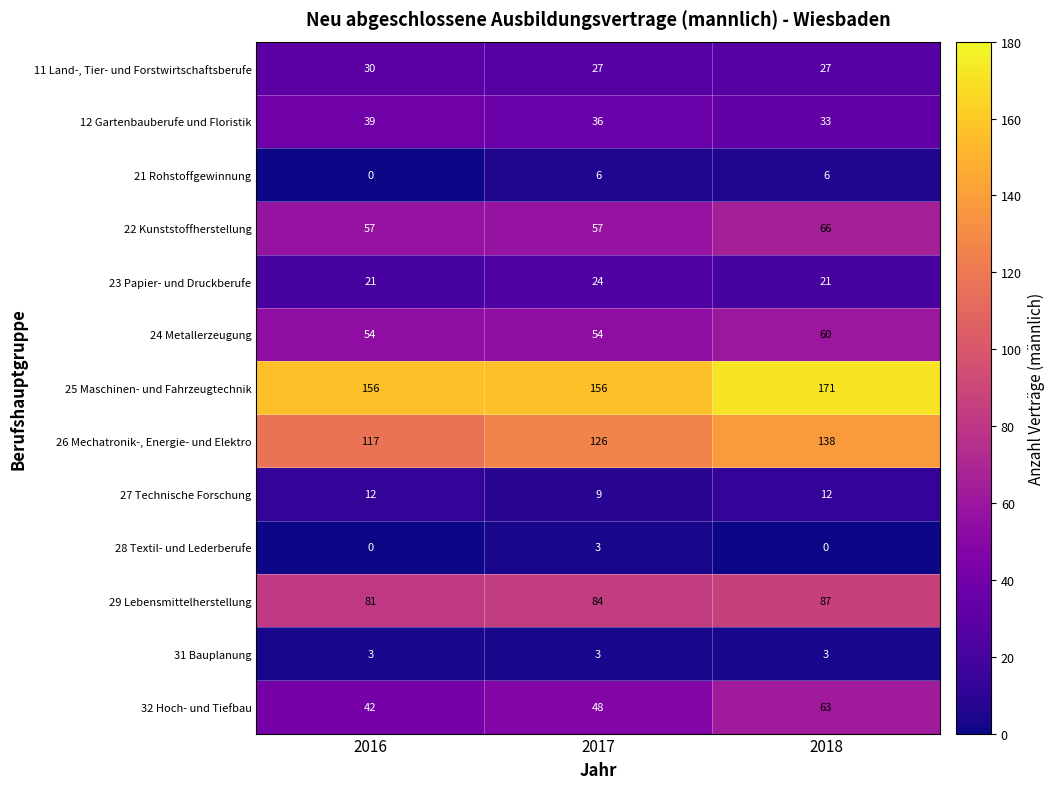

Which series has the largest total across all categories?

25 Maschinen- und Fahrzeugtechnik